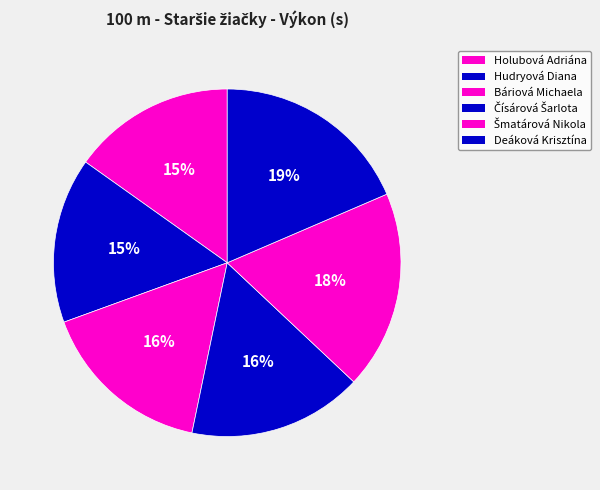

Count the number of slices in the pie.

6